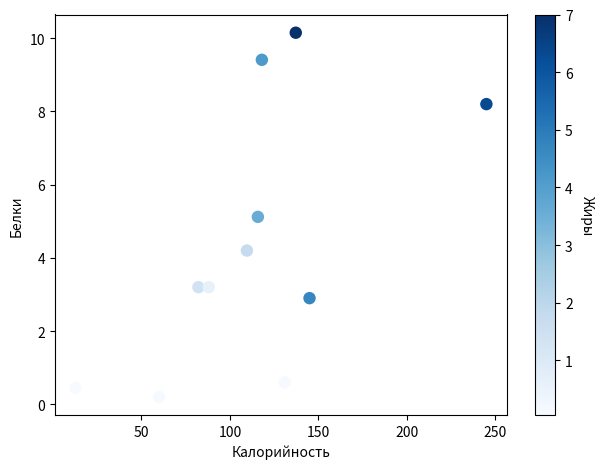

What Y value in the scatter plot is closest to 5?

5.1